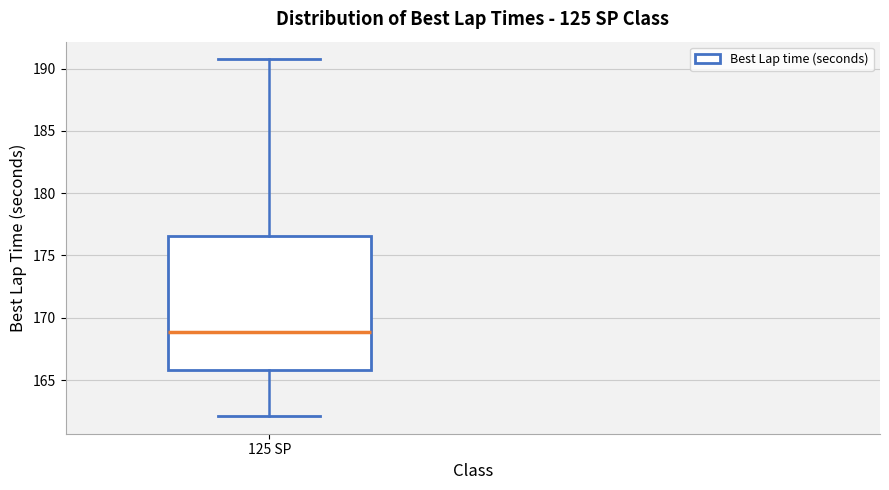

Where does the median line of the box for 125 SP sit on the y-axis? The values are not printed on the chart, so give them approximately, as read against the axis.

169.0